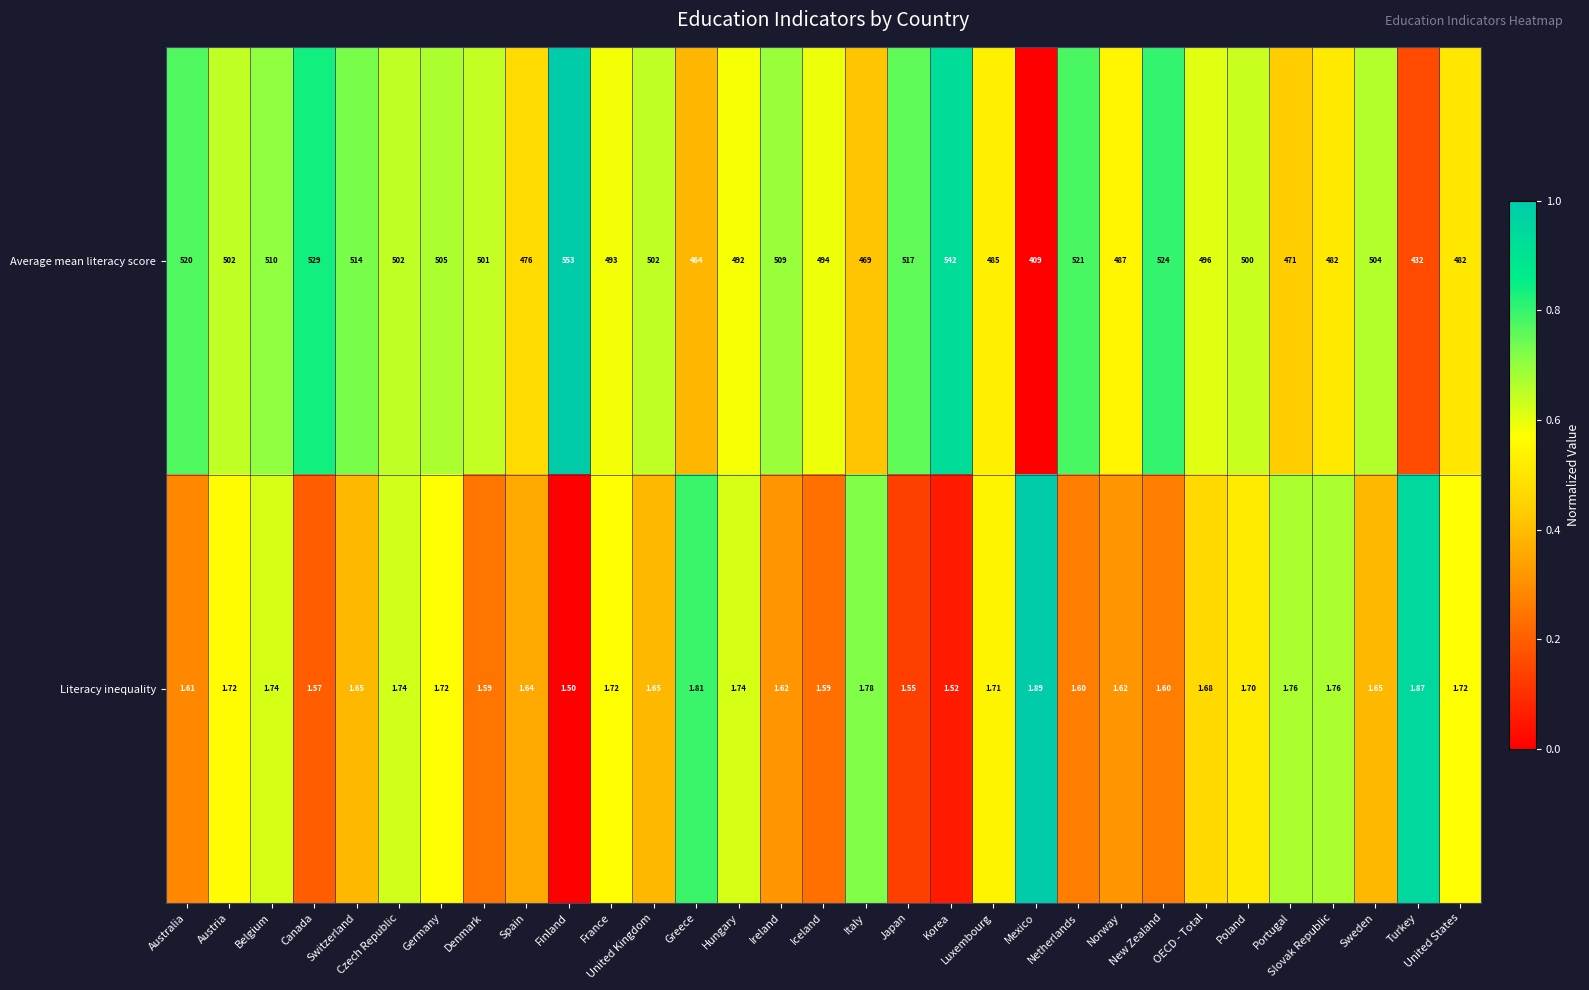

Which series has the widest spread of values?

Average mean literacy score